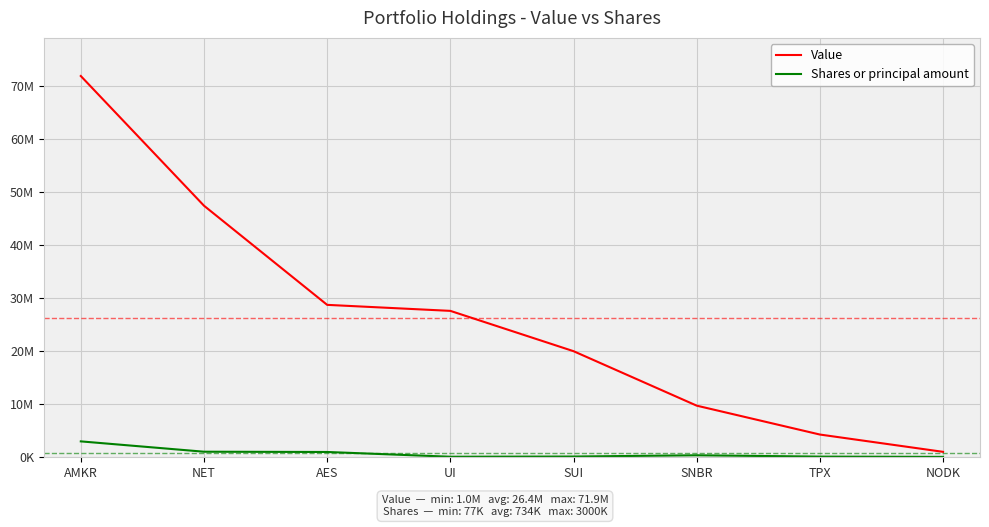

True or false: Value has more than 2 interior local peaks.

False